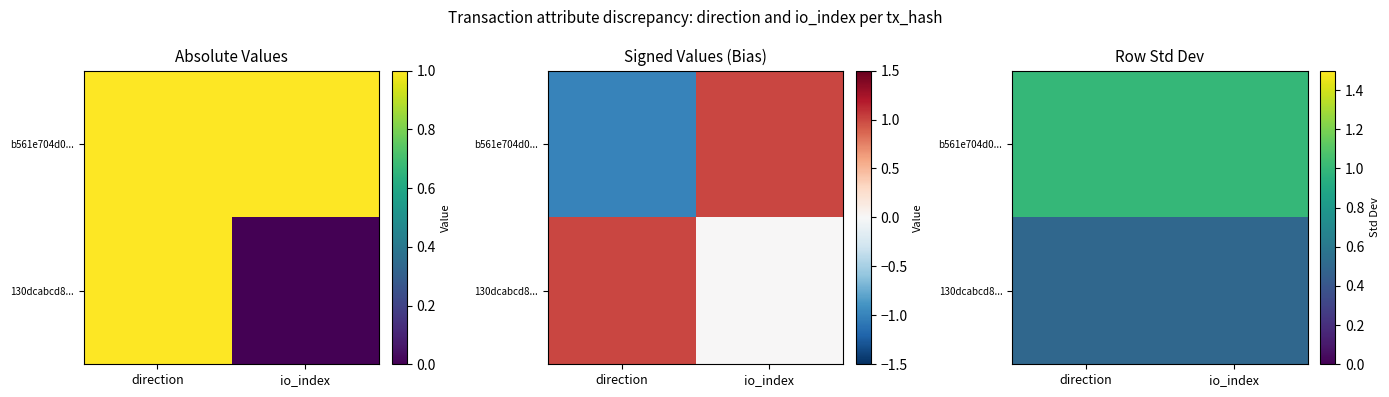

Which category has the lowest value across all series?

direction